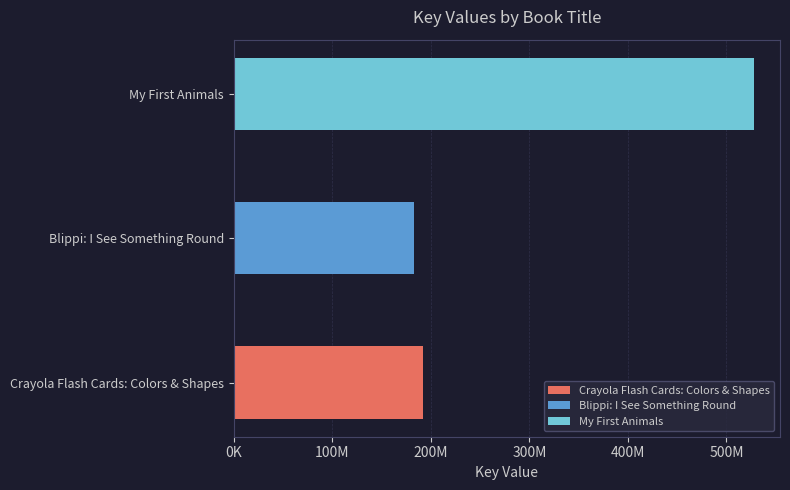

What is the smallest value displayed?

182432880